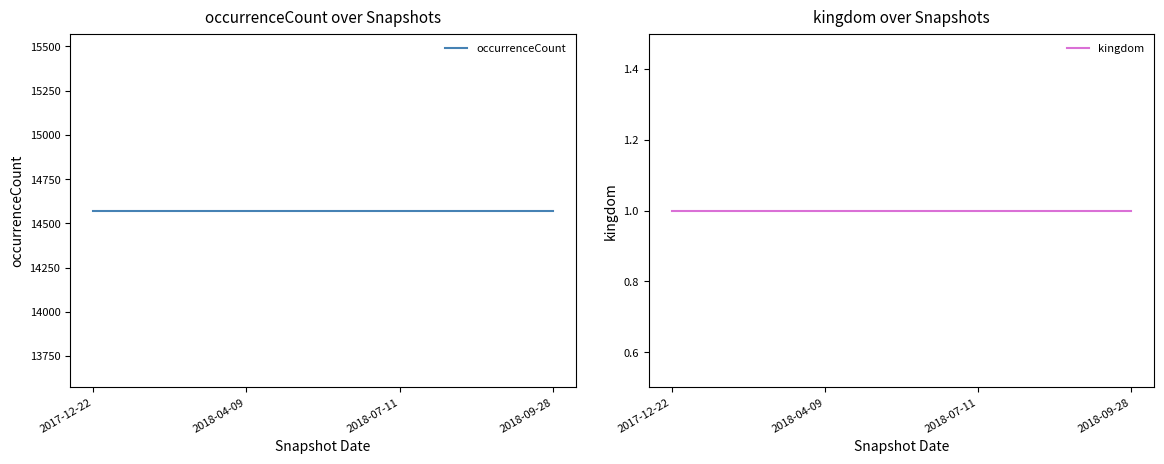

List the labels in order of kingdom value, largest first.

2017-12-22, 2018-04-09, 2018-07-11, 2018-09-28